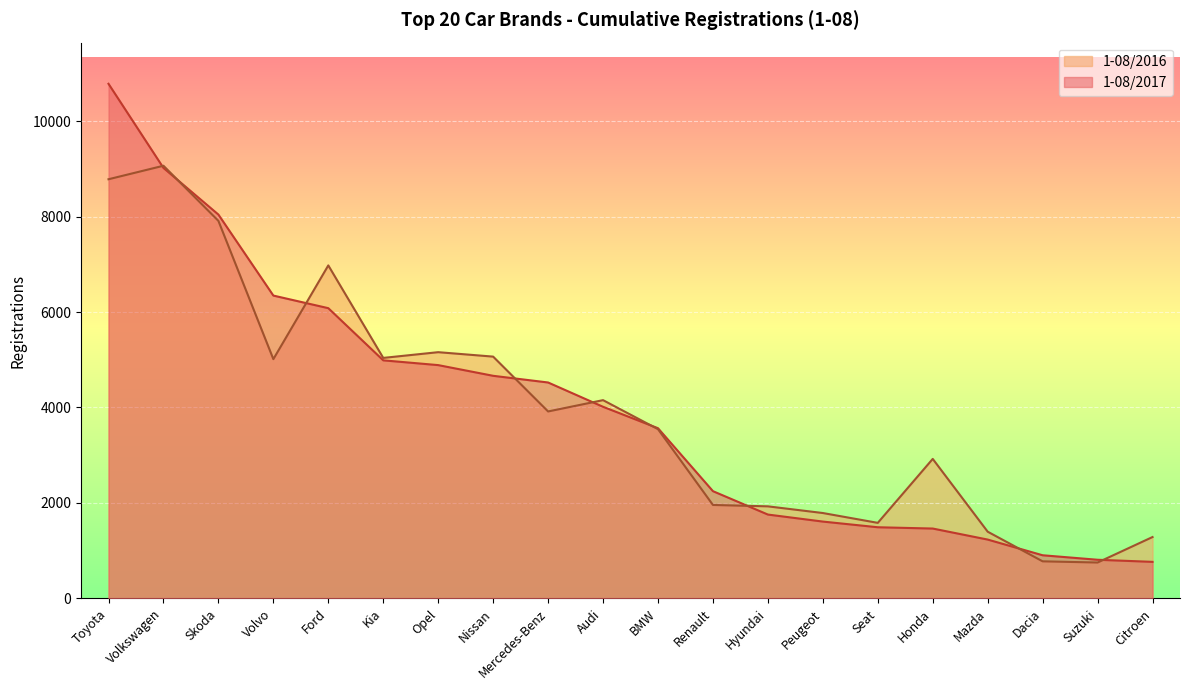

How many times do 1-08/2016 and 1-08/2017 cross each other?

9